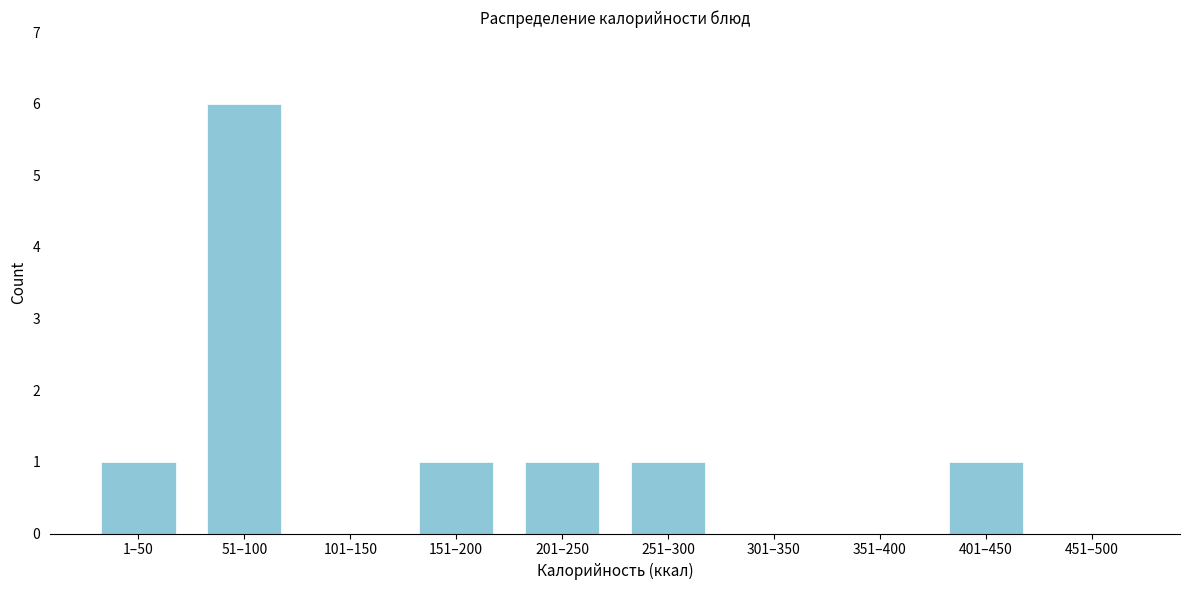

Reading left to right, extract all data points from this chart.

1–50=1	51–100=6	101–150=0	151–200=1	201–250=1	251–300=1	301–350=0	351–400=0	401–450=1	451–500=0